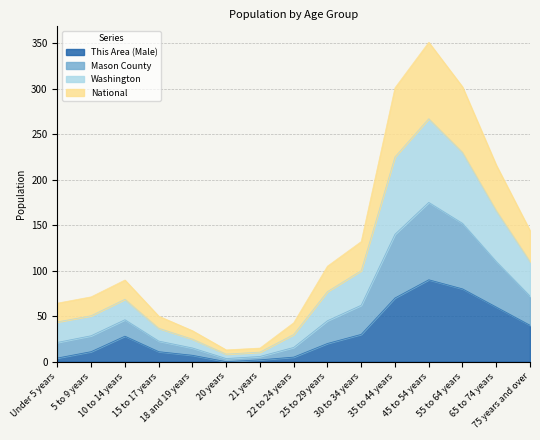

What is the highest value of the This Area (Male) series?

90.0